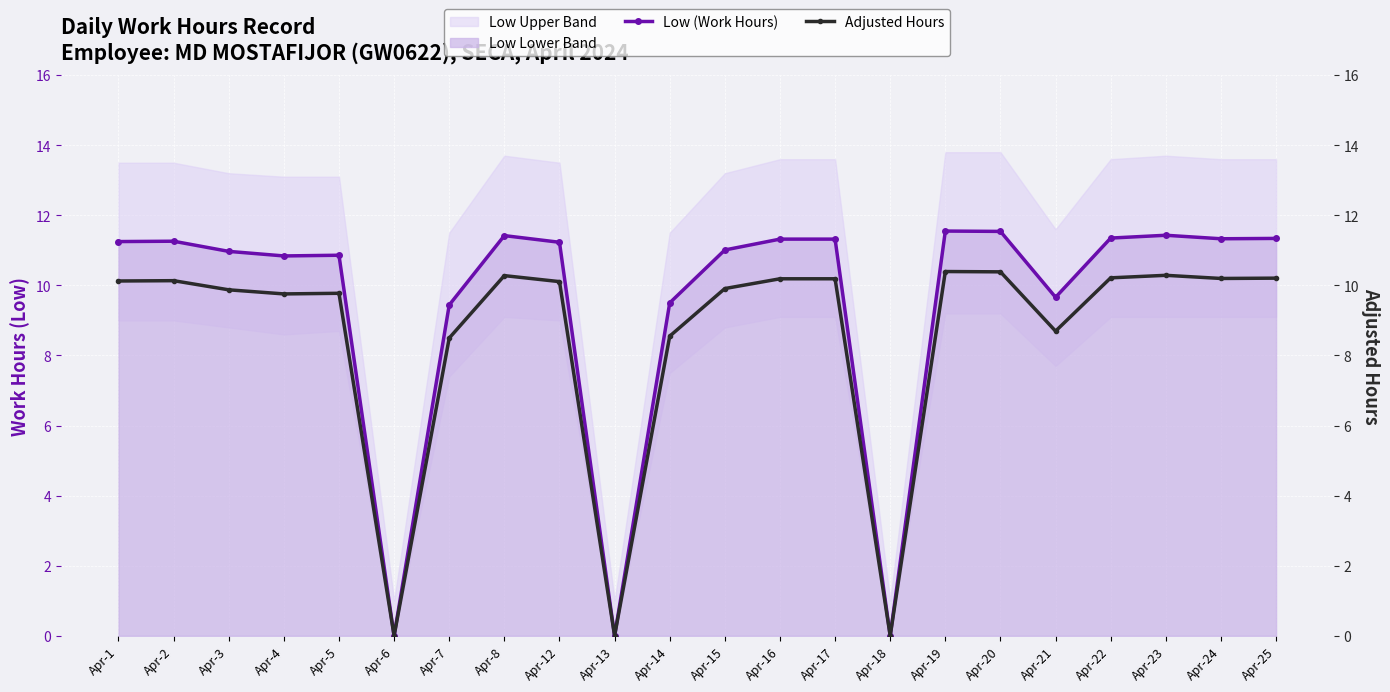

What is the difference between the maximum and minimum values in the Low (Work Hours) series?

11.6